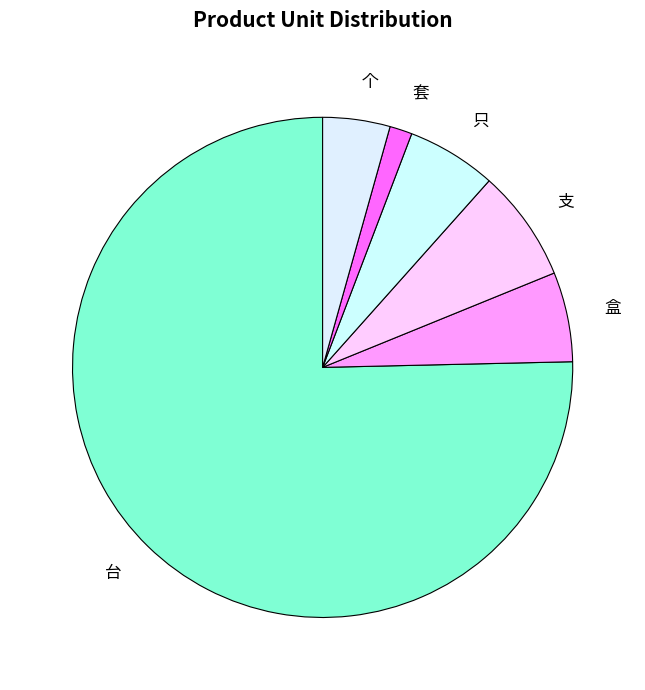

How many slices are in this pie chart?

6